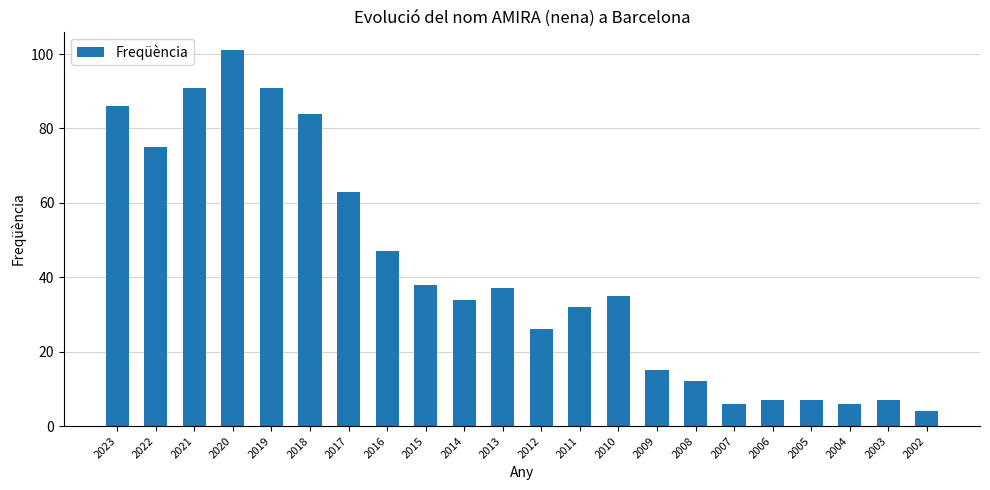

What is the change in value from 2013 to 2007?

-31